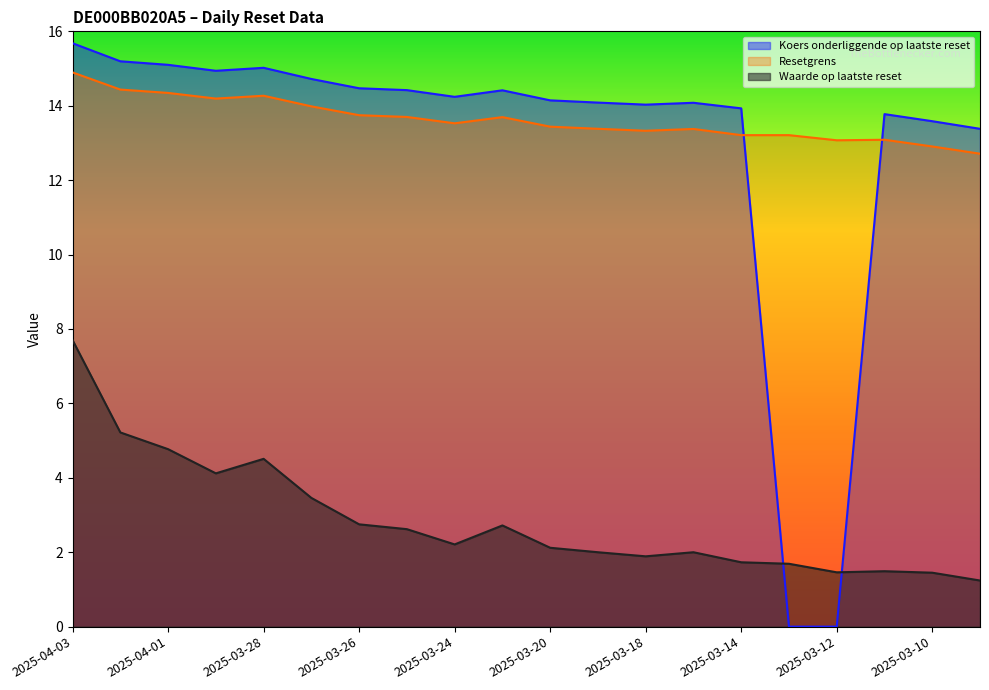

Is it true that Waarde op laatste reset equals 2.0 at 2025-03-19?

True